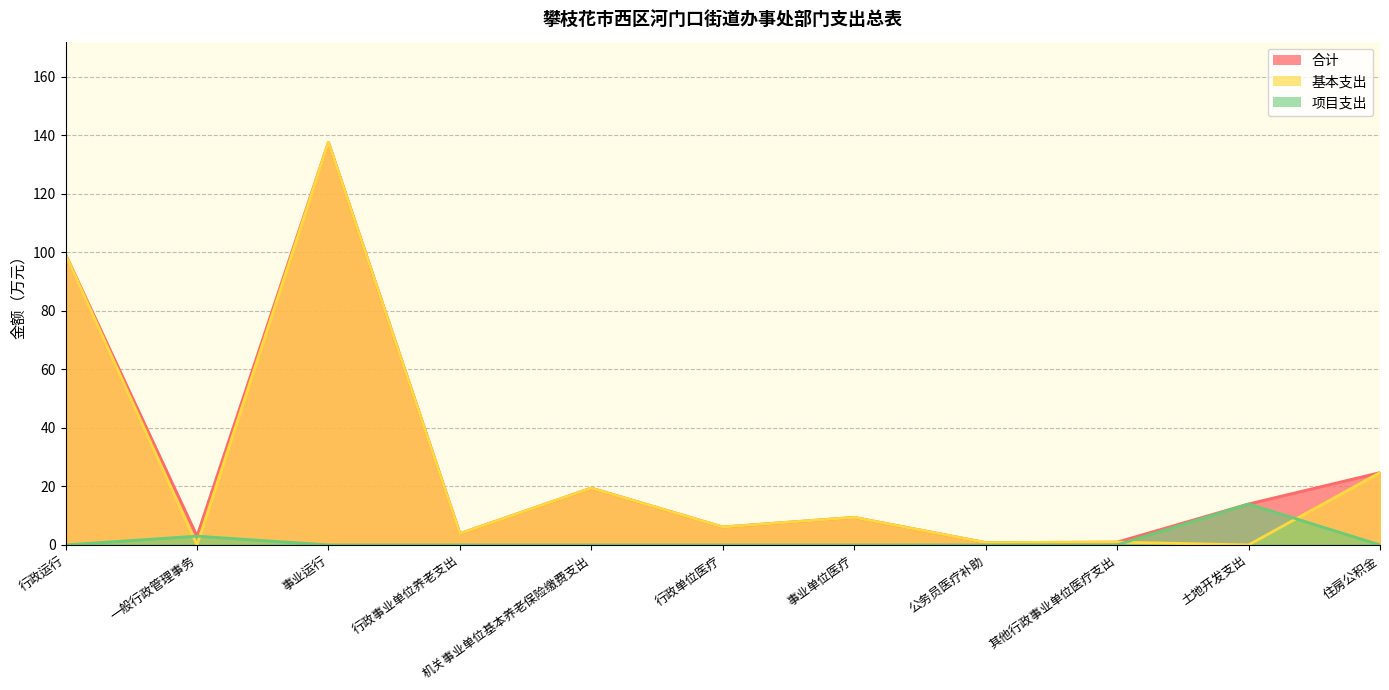

How many series are shown in this chart?

3